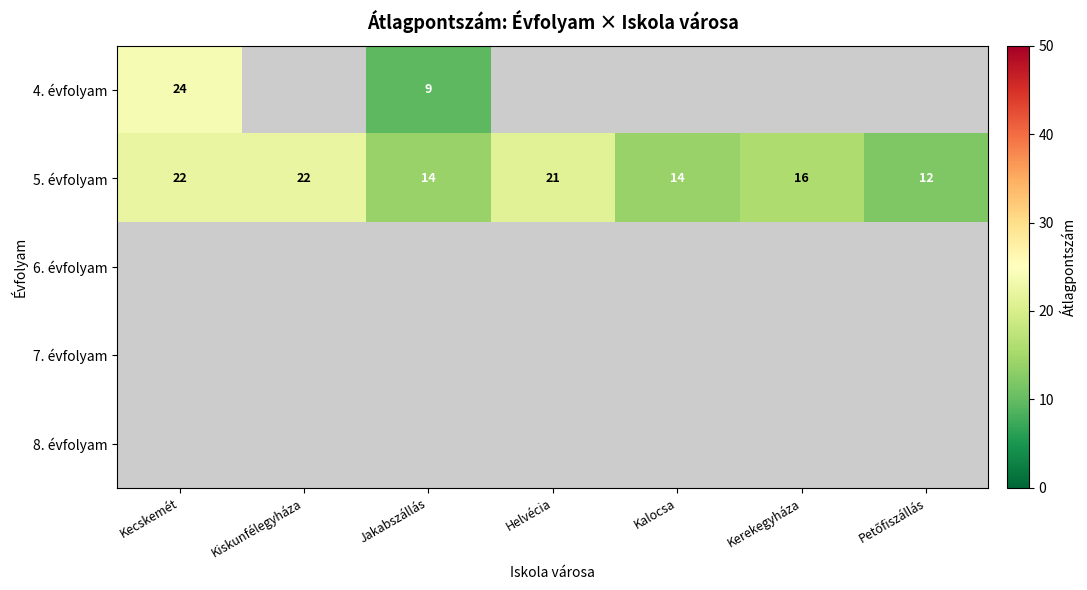

Which label corresponds to the smallest value in the chart?

Jakabszállás